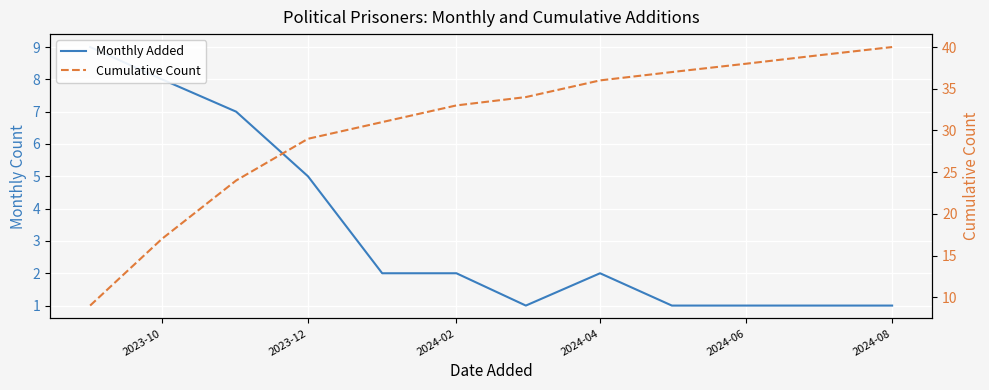

True or false: Cumulative Count and Monthly Added cross at least once.

False